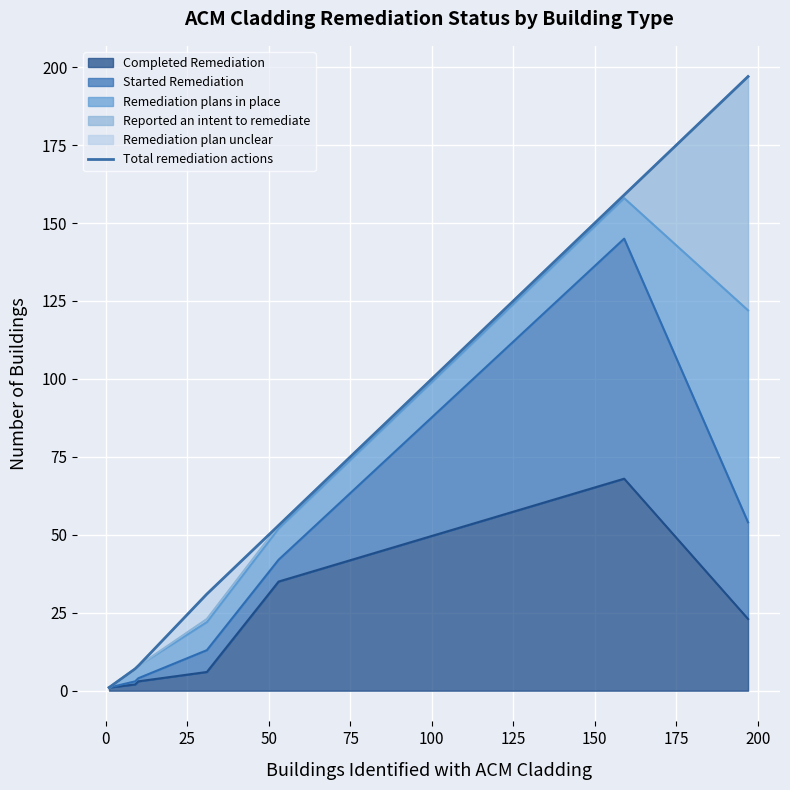

What is the ratio of the value at 75 to the value at 0?

7.6